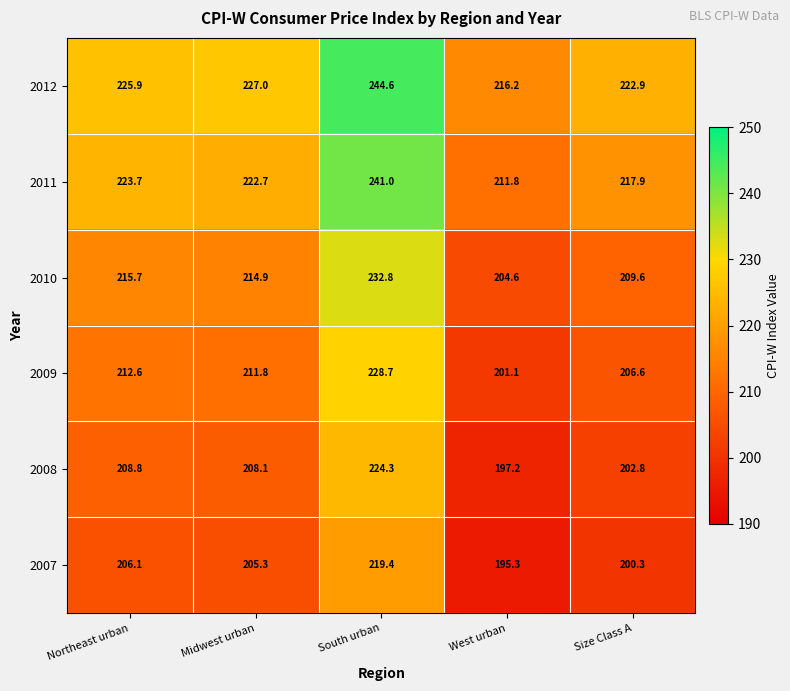

What is the sum of all 2011 values?

1117.1